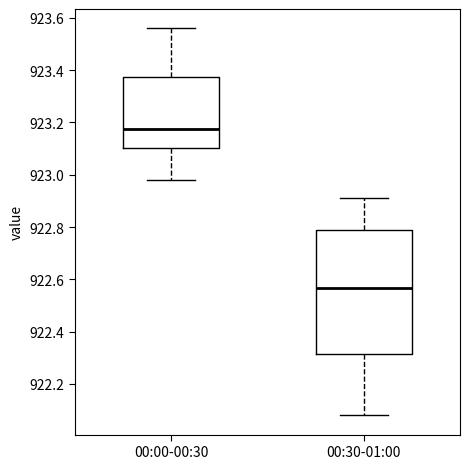

Which box has the lowest median line?

00:30-01:00